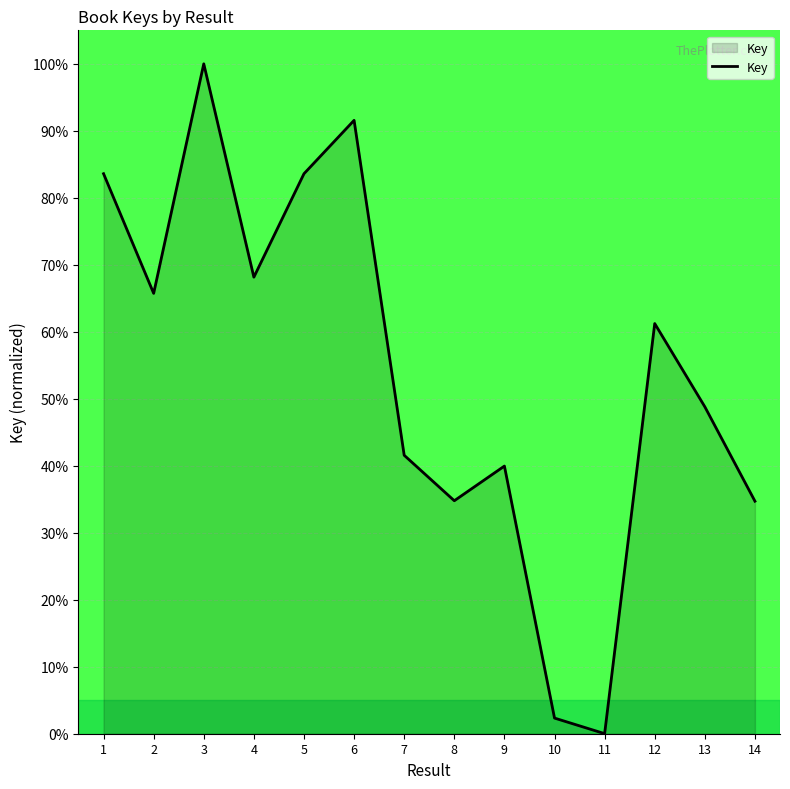

Approximately how many times larger is the value at 1 compared to 5?

1.0